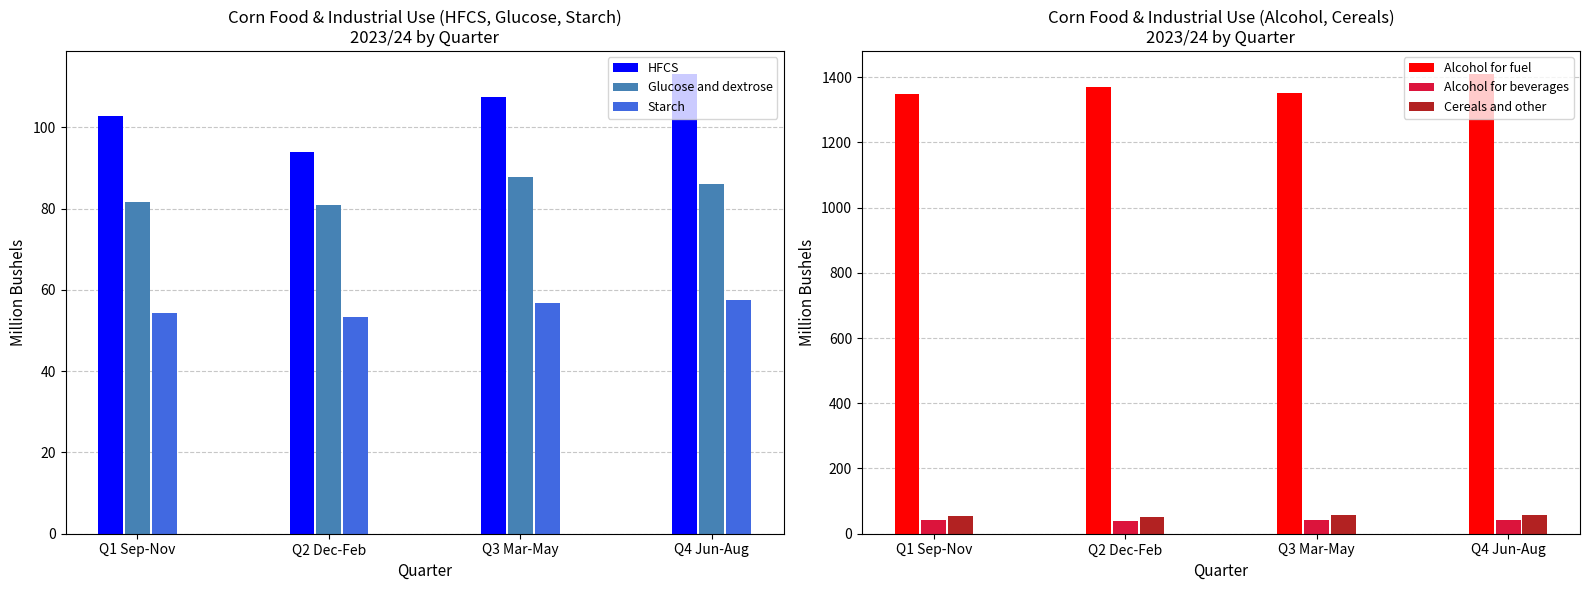

What is the value of the Glucose and dextrose bar at the 4th from the left?

86.0